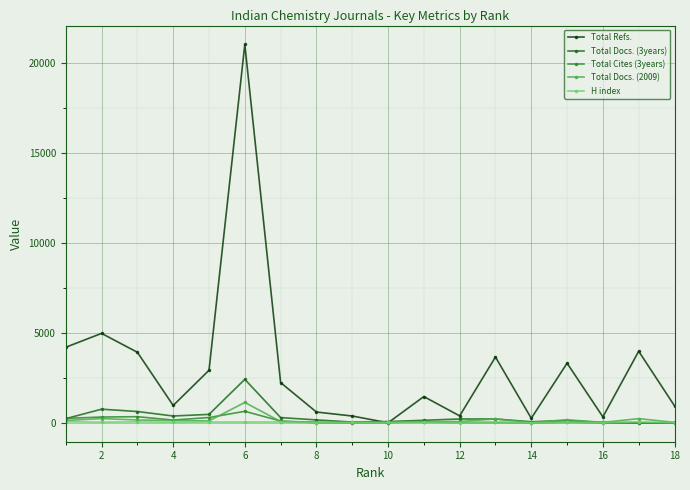

In Total Docs. (3years), how many points are higher than both neighbors (excluding endpoints)?

4